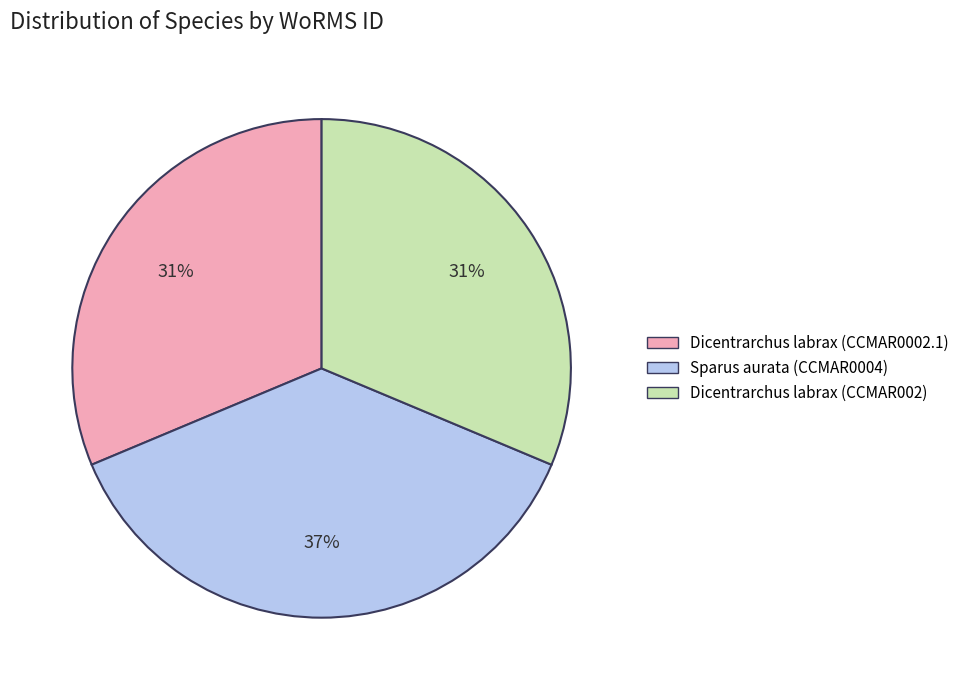

How many slices are in this pie chart?

3